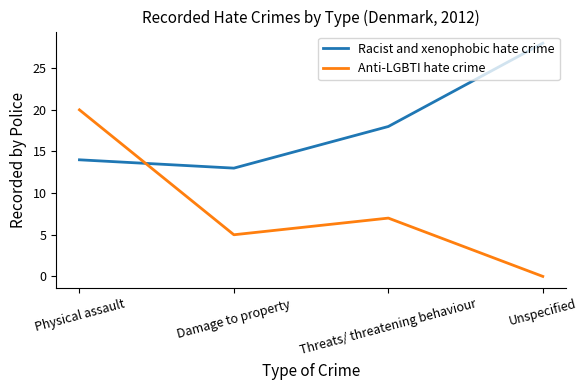

What value does the Anti-LGBTI hate crime series have at Threats/ threatening behaviour, to the nearest 10?

10